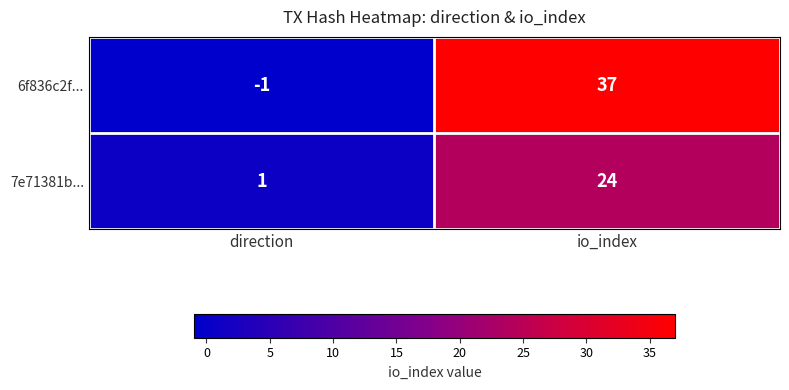

Read the 7e71381b... value at io_index, to the nearest 10.

20